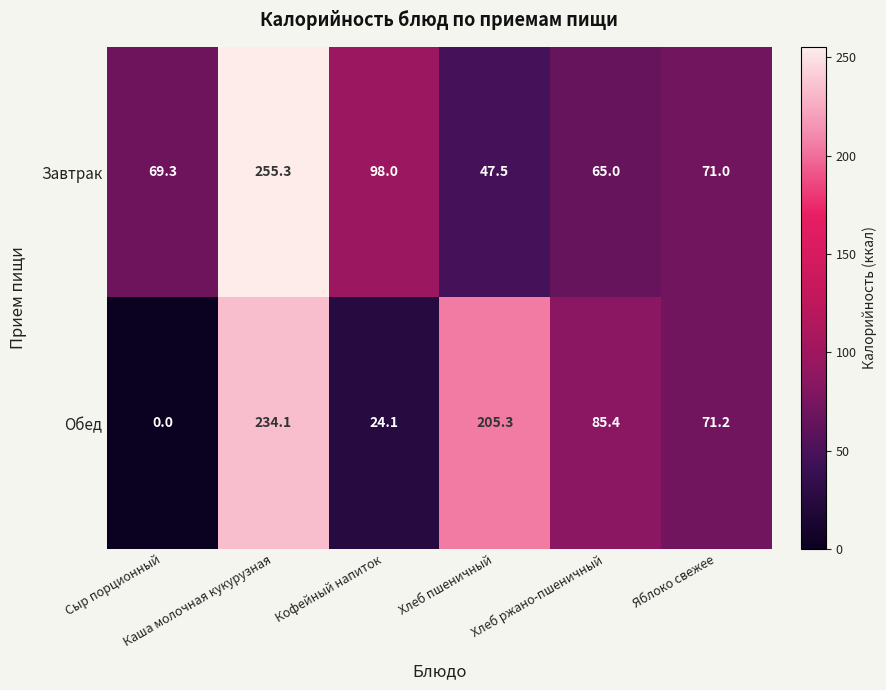

At which category does the chart reach its peak across all series?

Каша молочная кукурузная